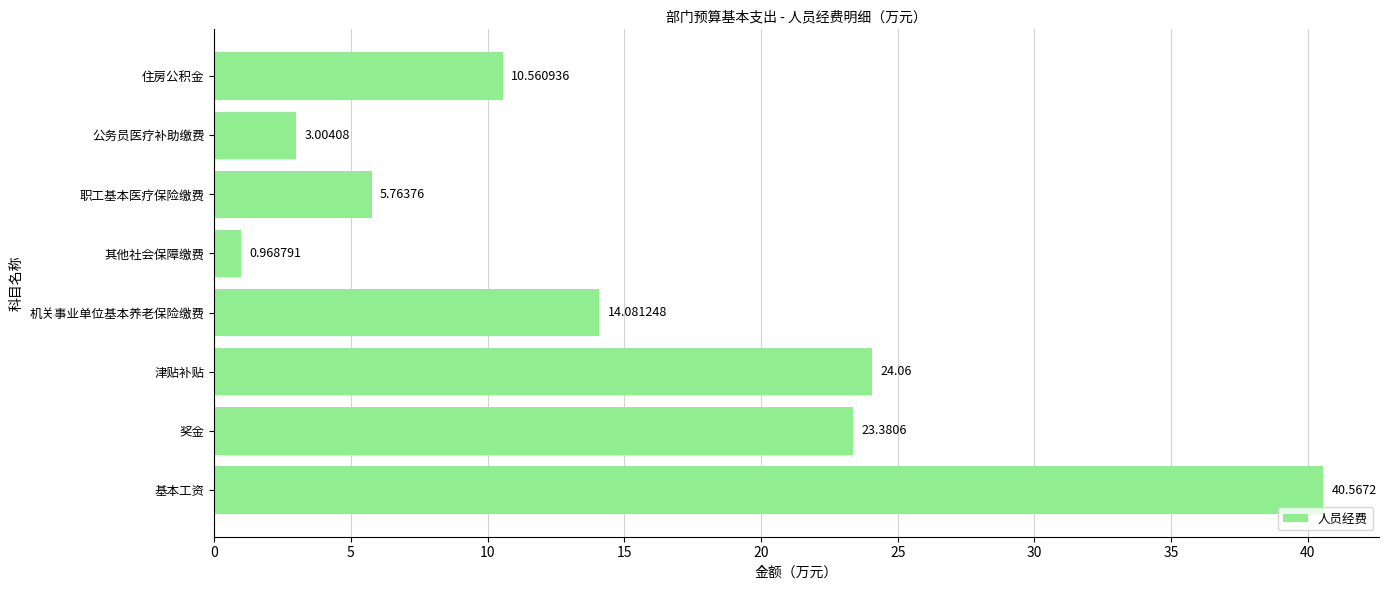

Rank the categories by value from highest to lowest.

基本工资, 津贴补贴, 奖金, 机关事业单位基本养老保险缴费, 住房公积金, 职工基本医疗保险缴费, 公务员医疗补助缴费, 其他社会保障缴费